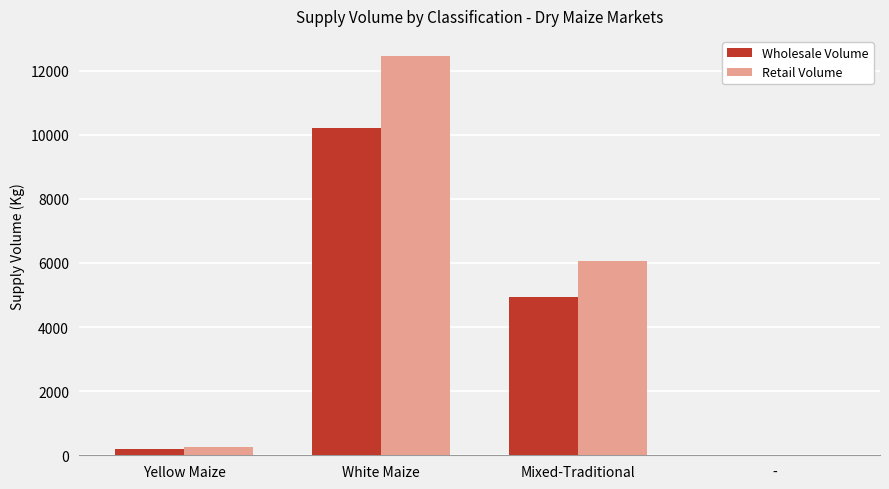

Reading right to left, list all the values displayed in this chart.

Wholesale Volume: -=0	Mixed-Traditional=4950	White Maize=10192	Yellow Maize=202
Retail Volume: -=0	Mixed-Traditional=6050	White Maize=12457	Yellow Maize=247